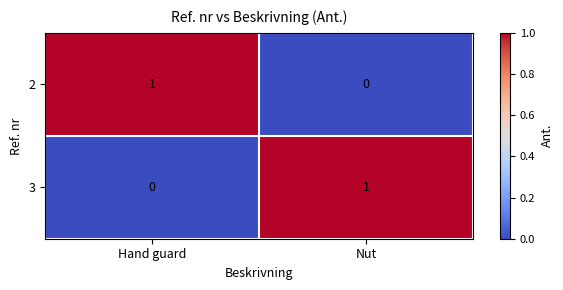

The 3 series shows 2 at Nut. True or false?

False